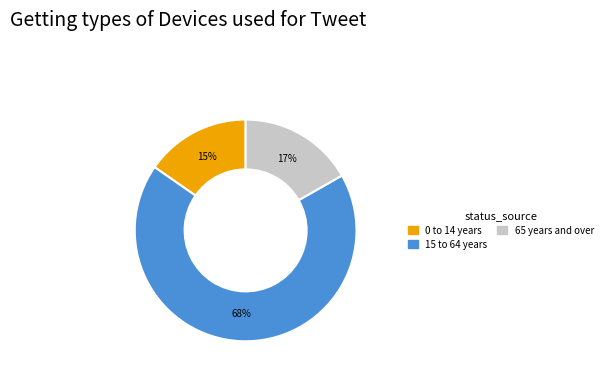

To the nearest percent, what is the difference between the largest and smallest slice percentages?

53%